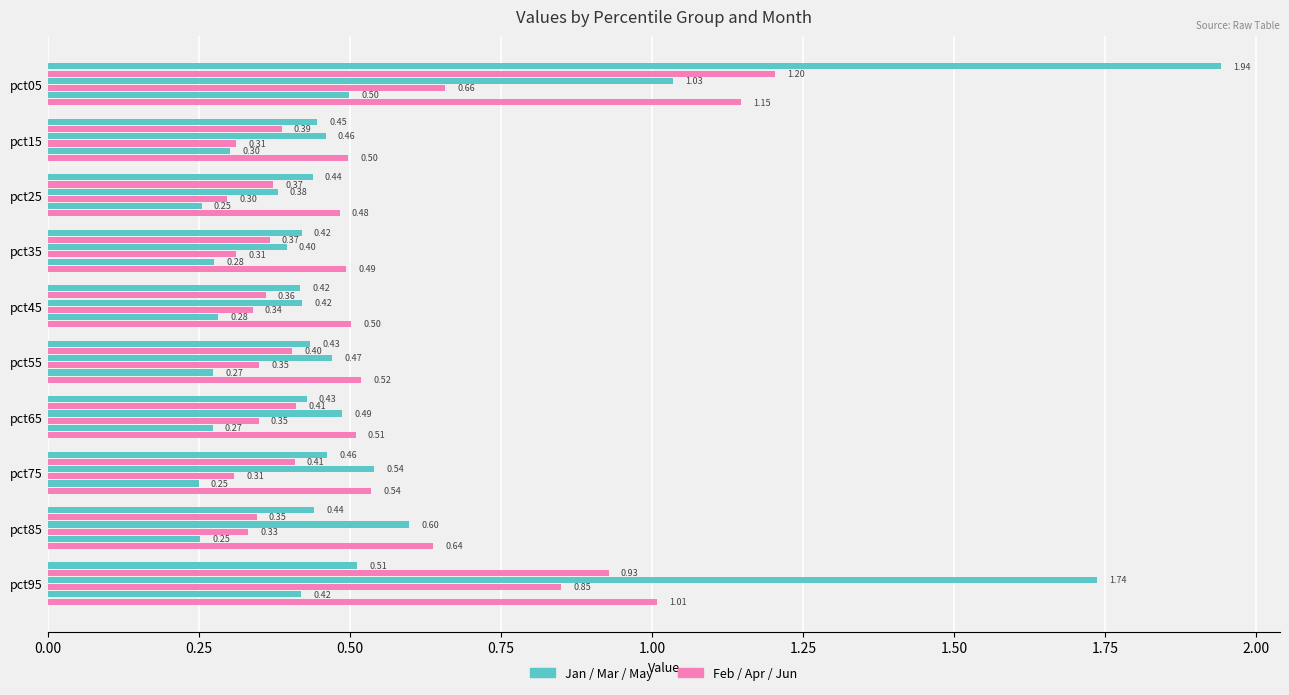

How many data points does each series have?

10